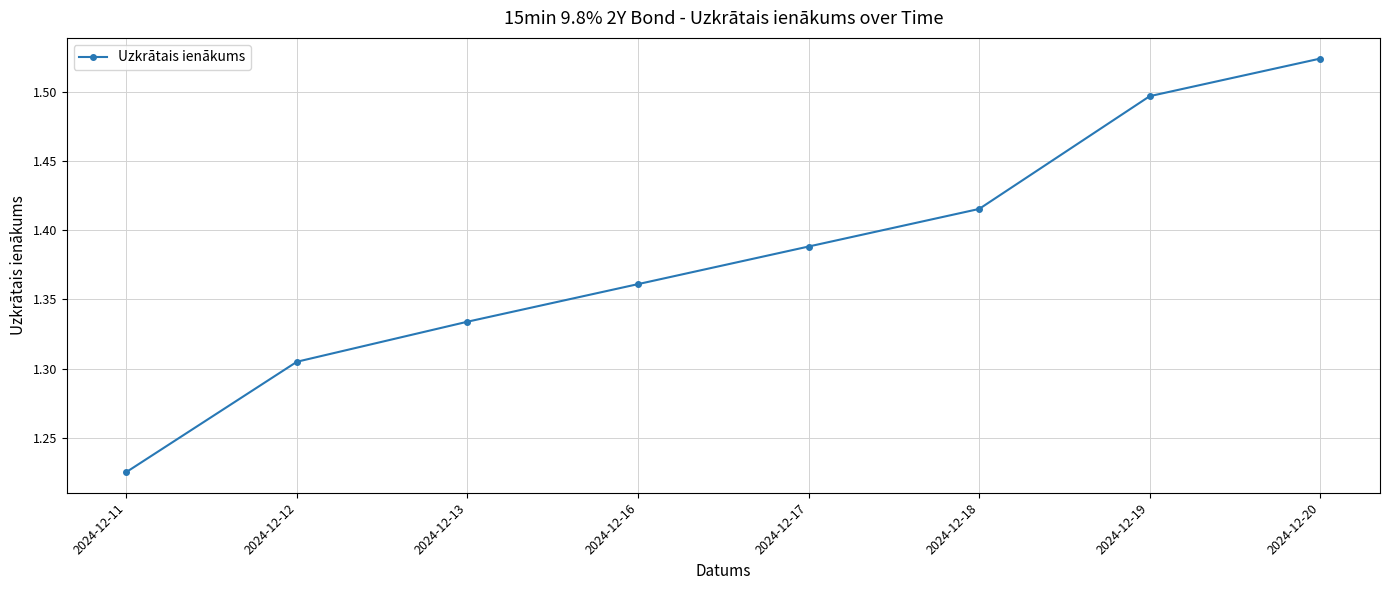

Rank the categories by value from lowest to highest.

2024-12-11, 2024-12-12, 2024-12-13, 2024-12-16, 2024-12-17, 2024-12-18, 2024-12-19, 2024-12-20